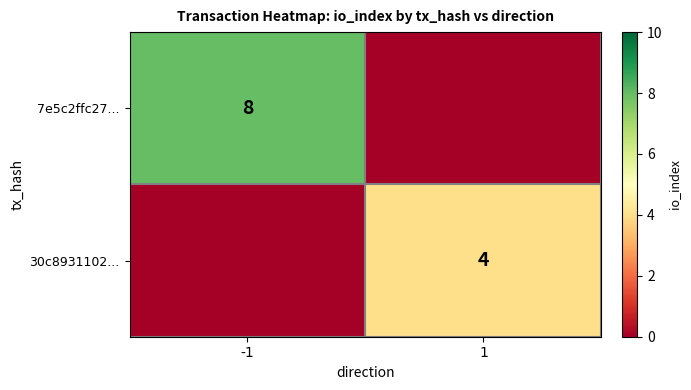

True or false: 7e5c2ffc27... has a value of 11 at -1.

False